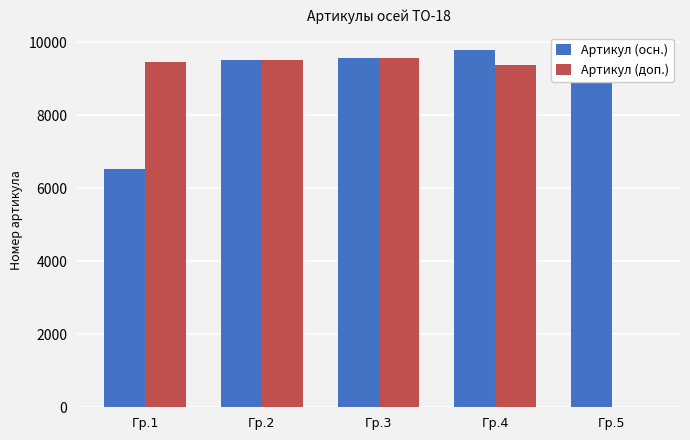

Which series changed the most between Гр.1 and Гр.5?

Артикул (доп.)